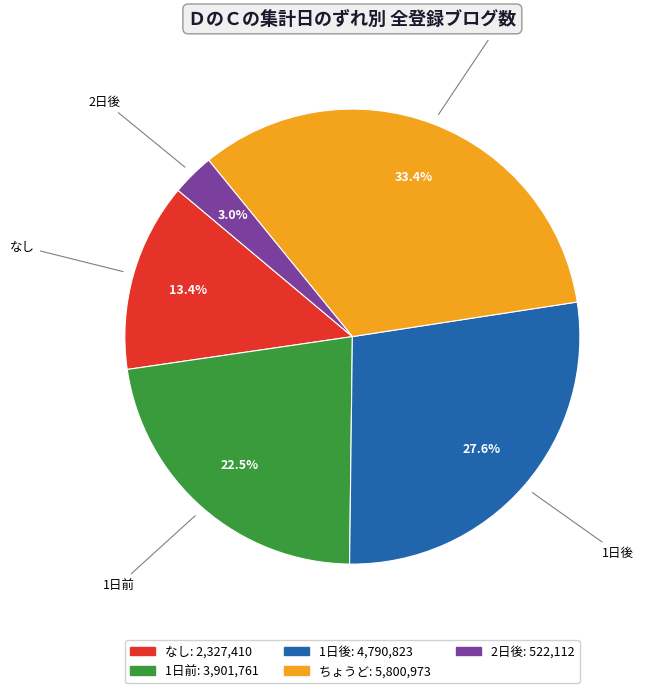

What is the ratio of the value at ちょうど to the value at 2日後?

11.1